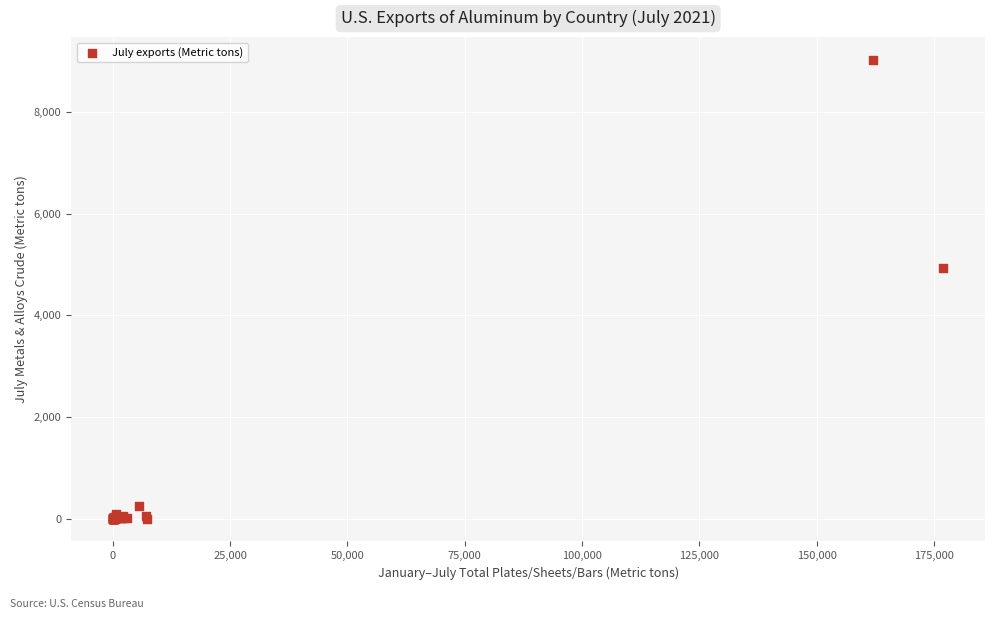

What Y value in the scatter plot is closest to 4515?

4940